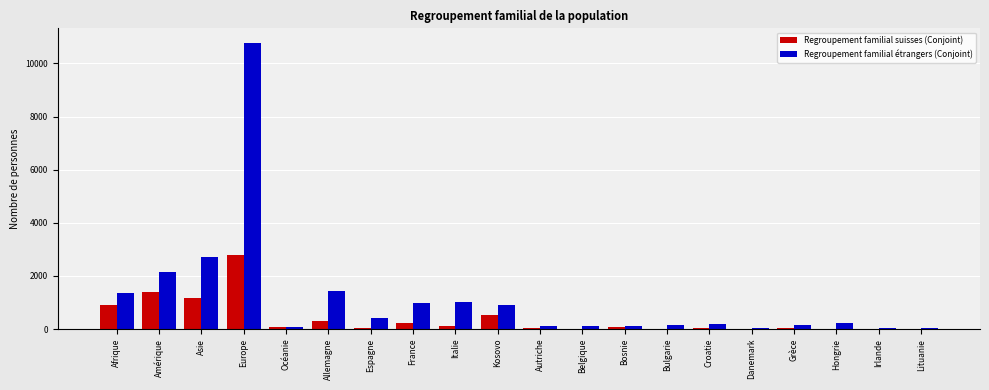

Which series has the largest total across all categories?

Regroupement familial étrangers (Conjoint)